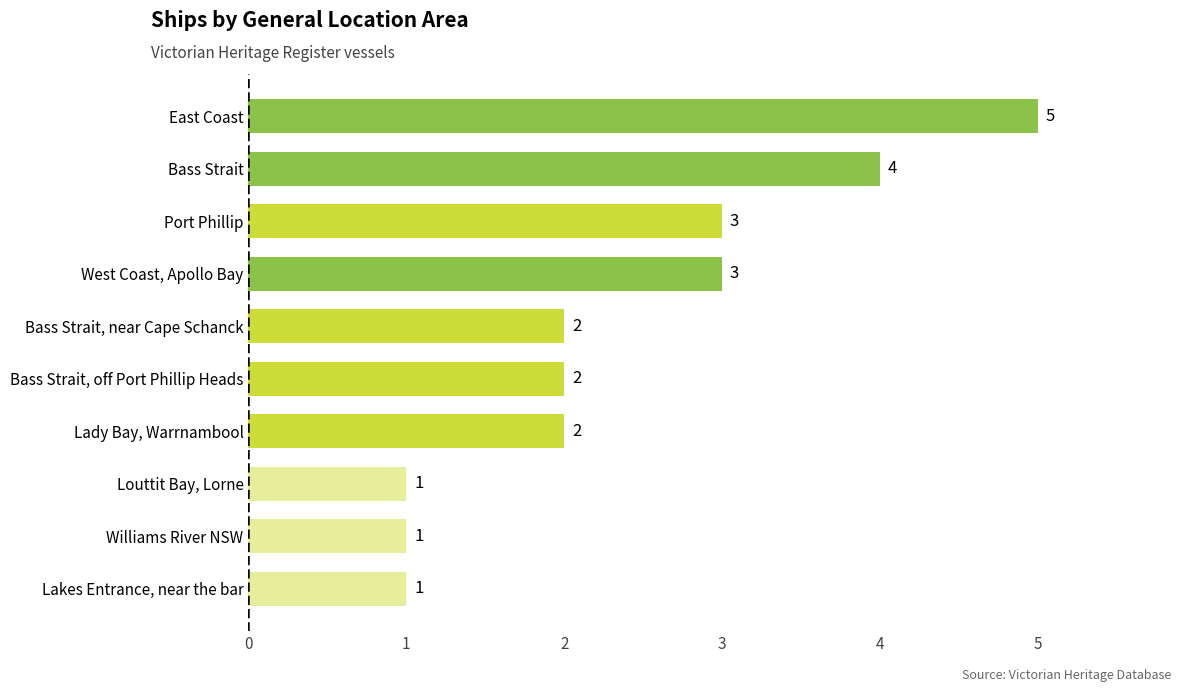

What is the sum of the values at Williams River NSW and Lady Bay, Warrnambool?

3